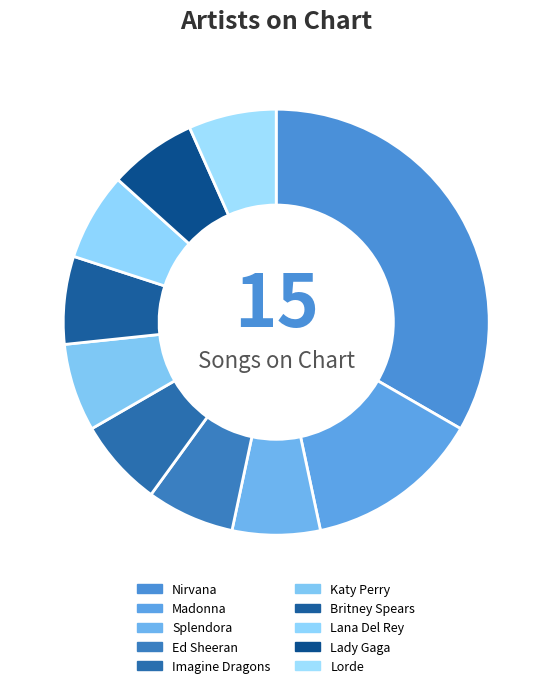

Do Imagine Dragons and Madonna together represent more than half of the pie?

No